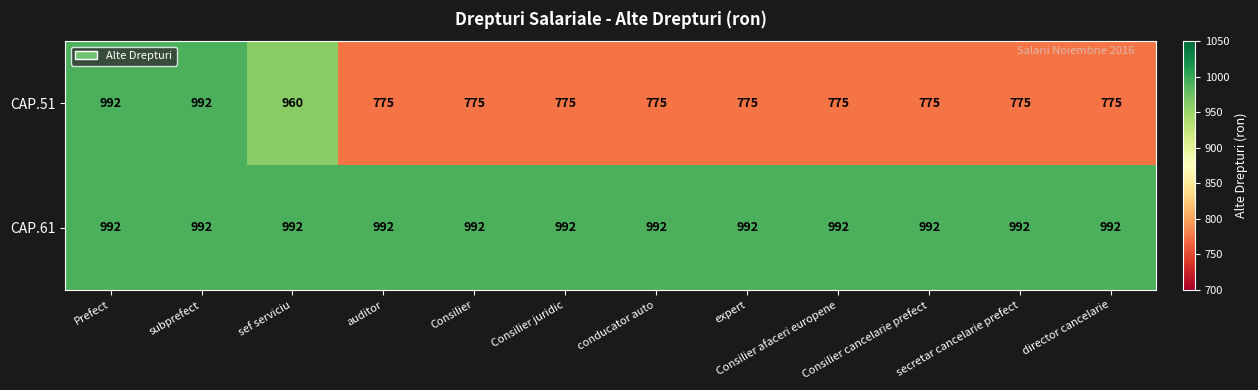

What is the difference between the highest and lowest values at director cancelarie?

217